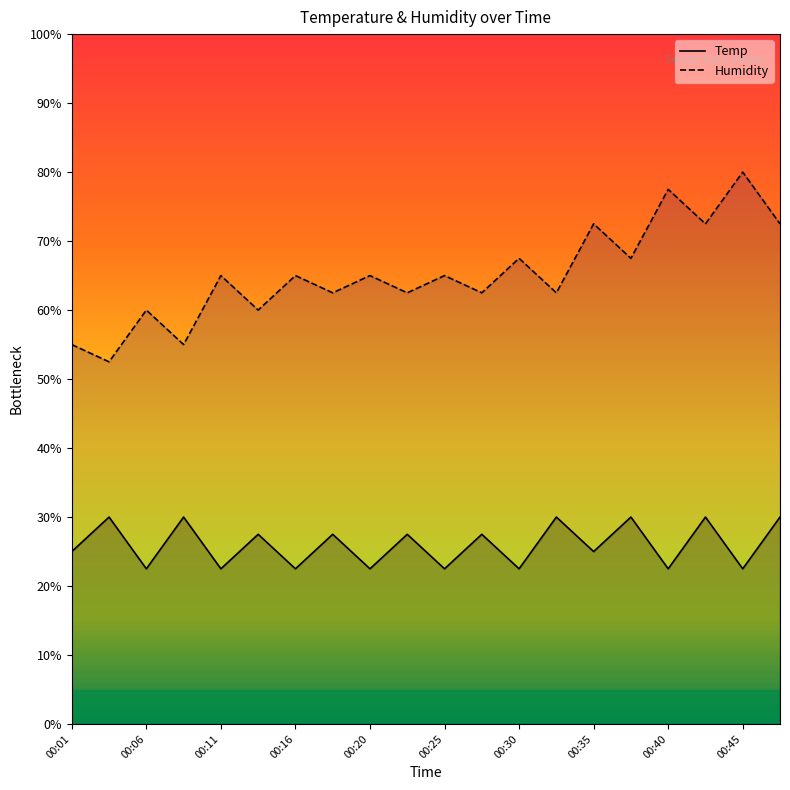

Which series has the largest range (max minus min)?

Humidity